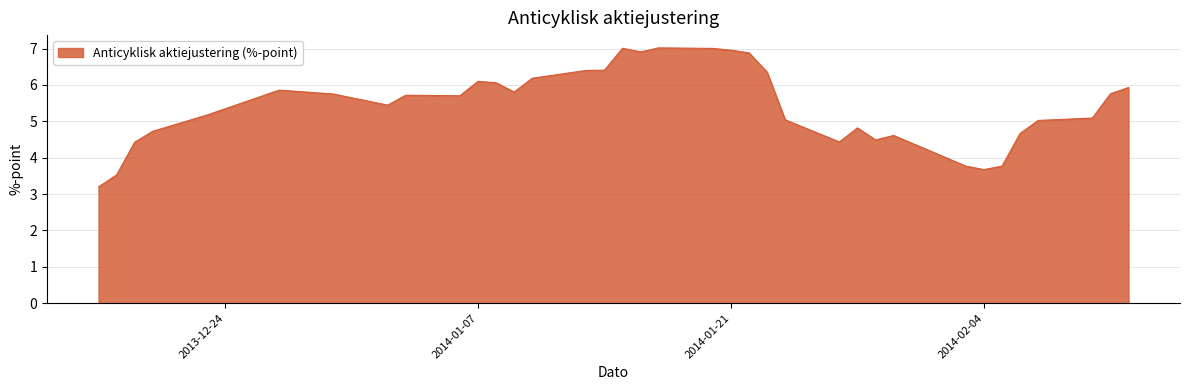

What is the difference between the maximum and minimum values?

3.8